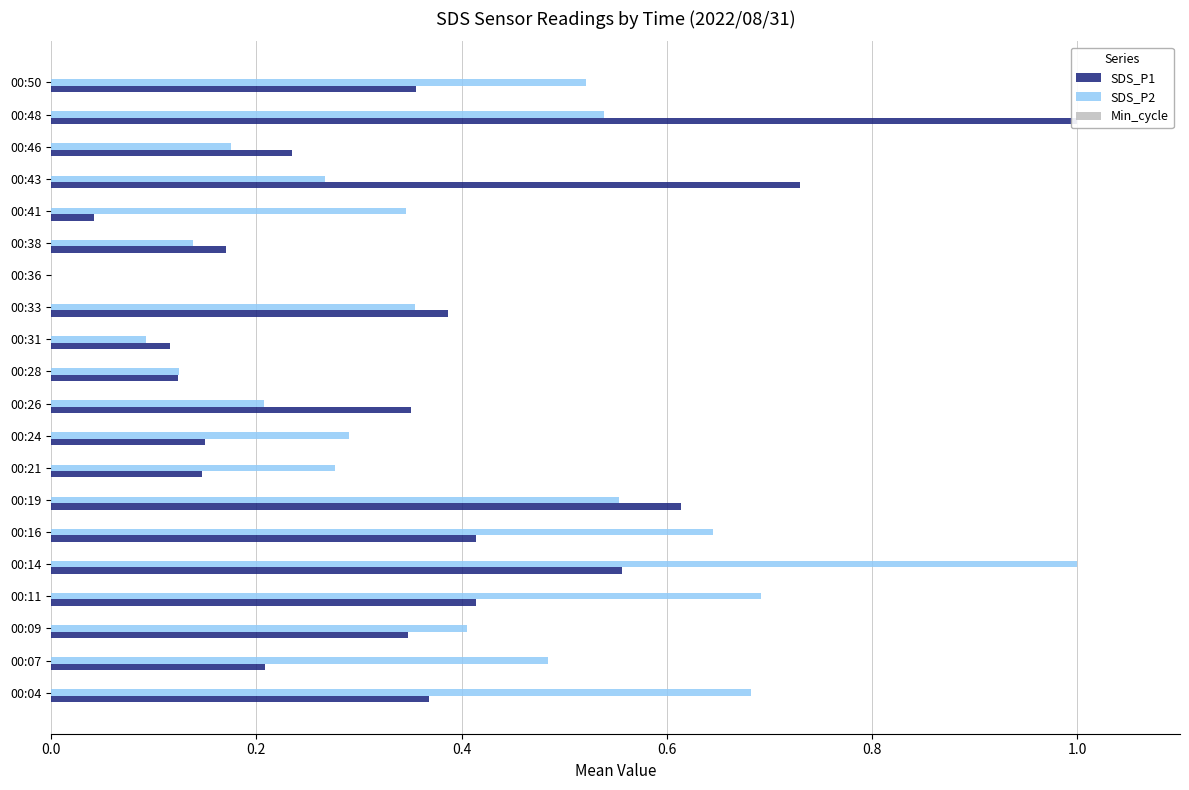

Reading right to left, transcribe all the data shown in this chart.

SDS_P1: 0.4	1.0	0.2	0.7	0.0	0.2	0.0	0.4	0.1	0.1	0.4	0.1	0.1	0.6	0.4	0.6	0.4	0.3	0.2	0.4
SDS_P2: 0.5	0.5	0.2	0.3	0.3	0.1	0.0	0.4	0.1	0.1	0.2	0.3	0.3	0.6	0.6	1.0	0.7	0.4	0.5	0.7
Min_cycle: 0.2	0.2	0.2	0.2	0.2	0.2	0.2	0.2	0.2	0.2	0.2	0.2	0.2	0.2	0.2	0.2	0.2	0.2	0.2	0.2